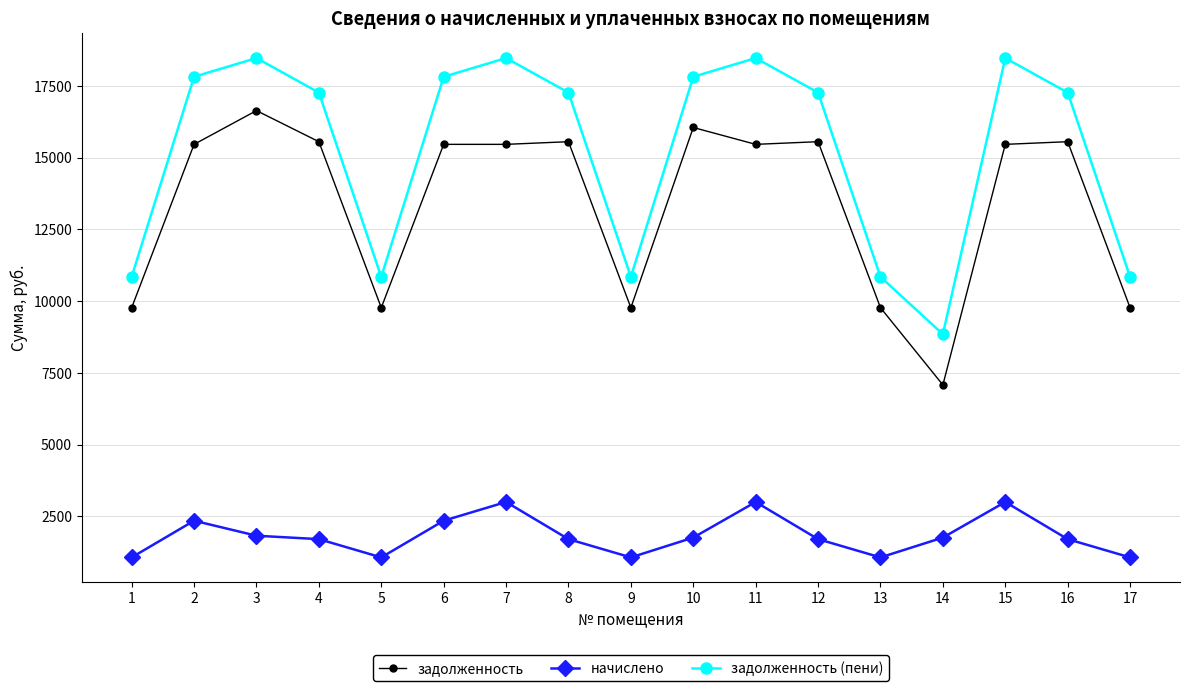

How many data points in начислено are above 1711?

12